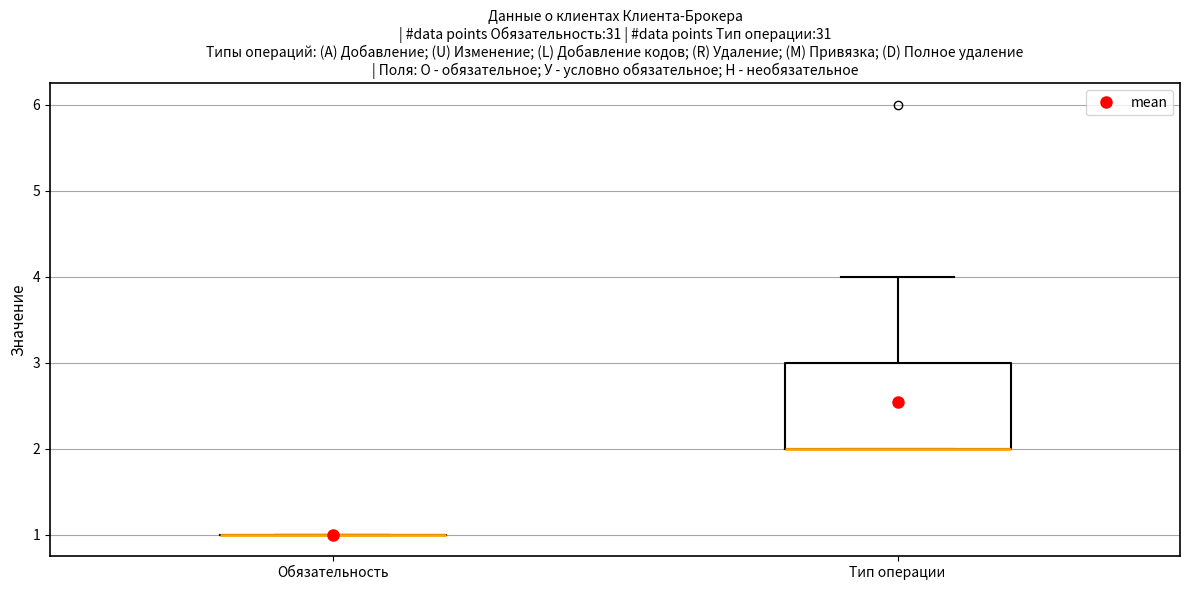

Where does the upper whisker of the box for Тип операции end on the y-axis? The values are not printed on the chart, so give them approximately, as read against the axis.

4